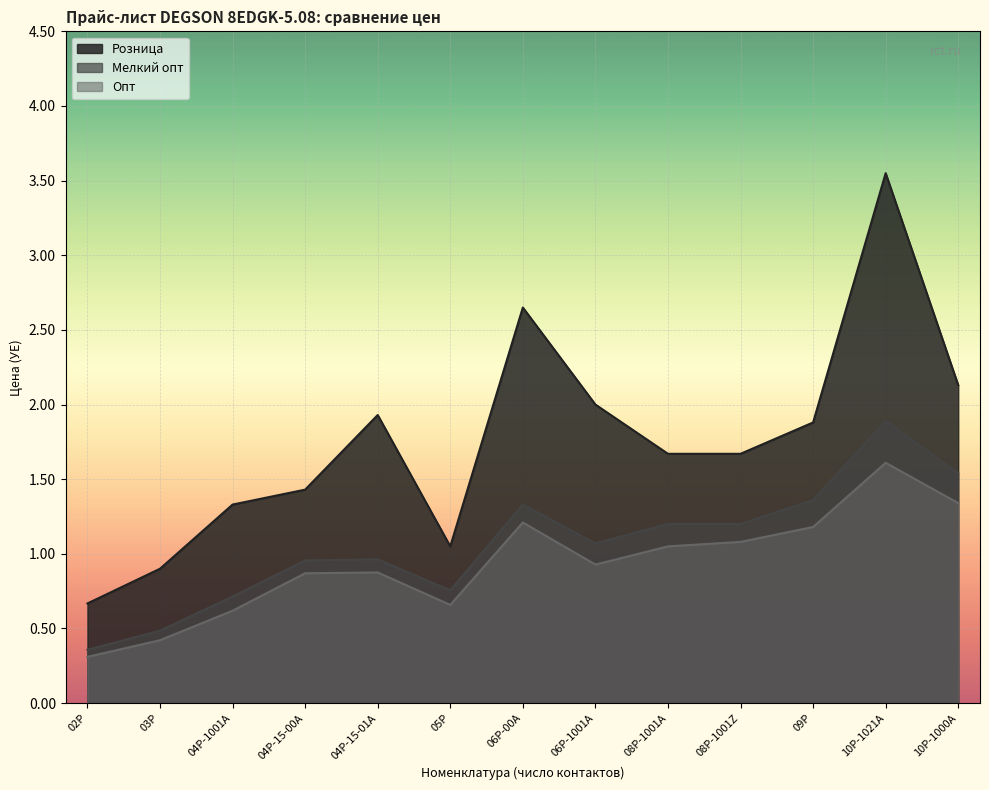

At which label does Опт reach its peak?

10P-1021A